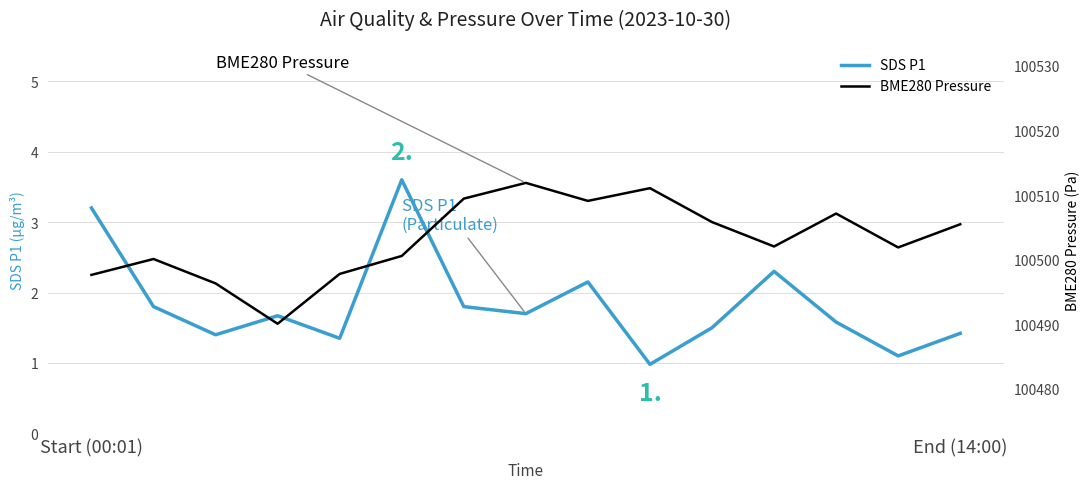

Is this an area chart (filled region under the line)?

No